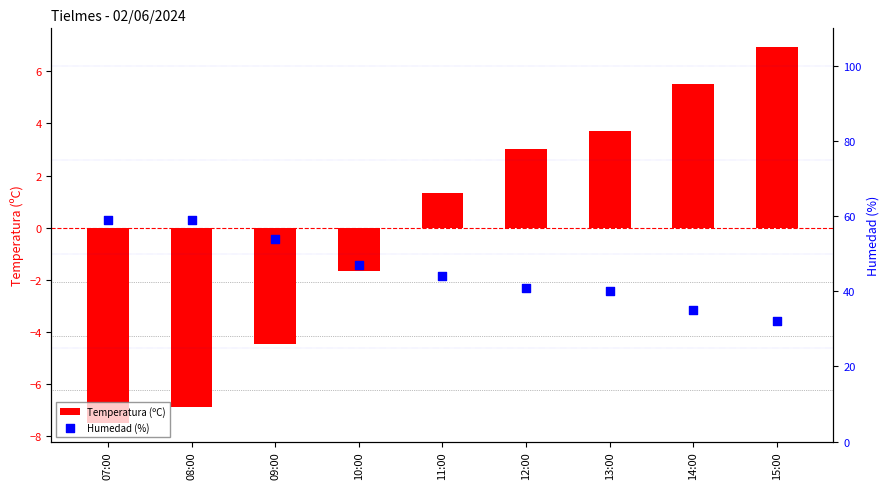

Is the value of Temperatura (ºC) at 13:00 greater than the value of Humedad (%) at 12:00?

No